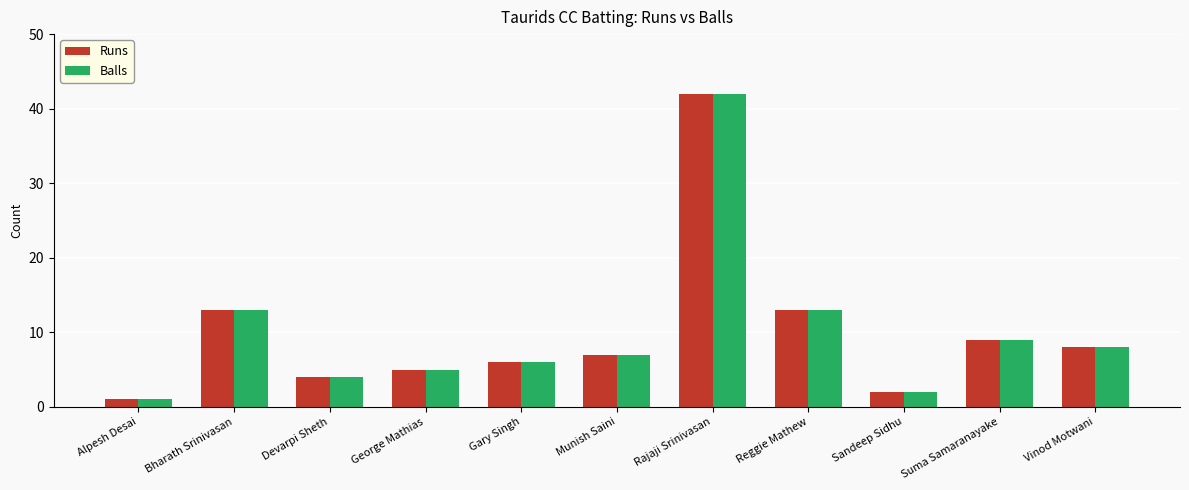

What position from the right is Bharath Srinivasan?

10